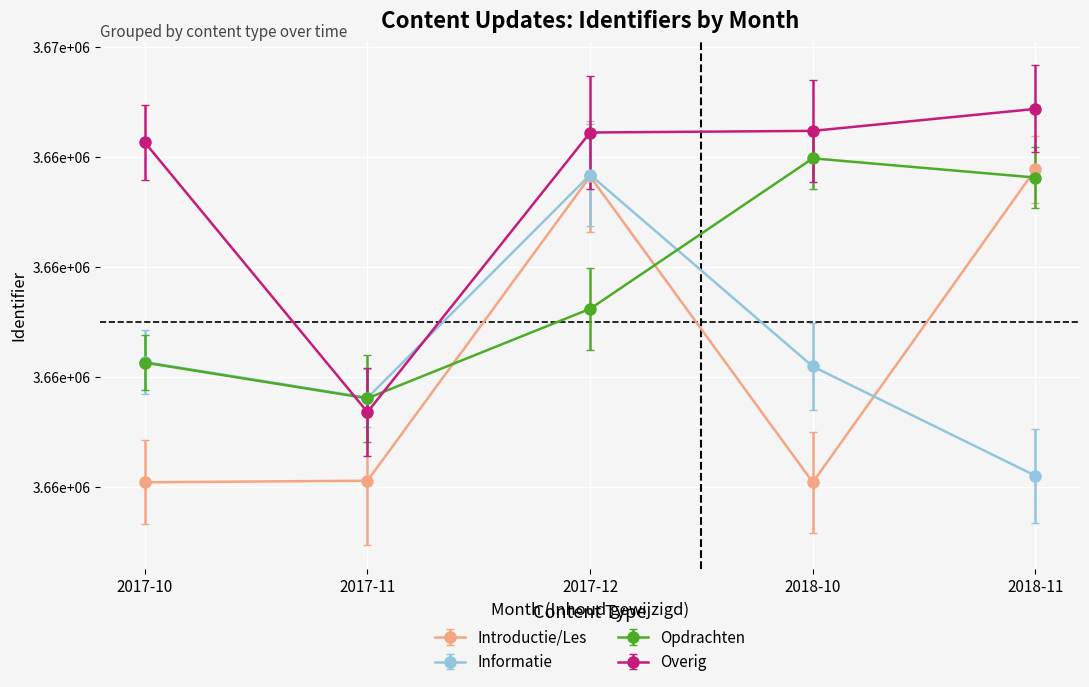

What is the difference between the Opdrachten values at 2018-10 and 2017-12?

274